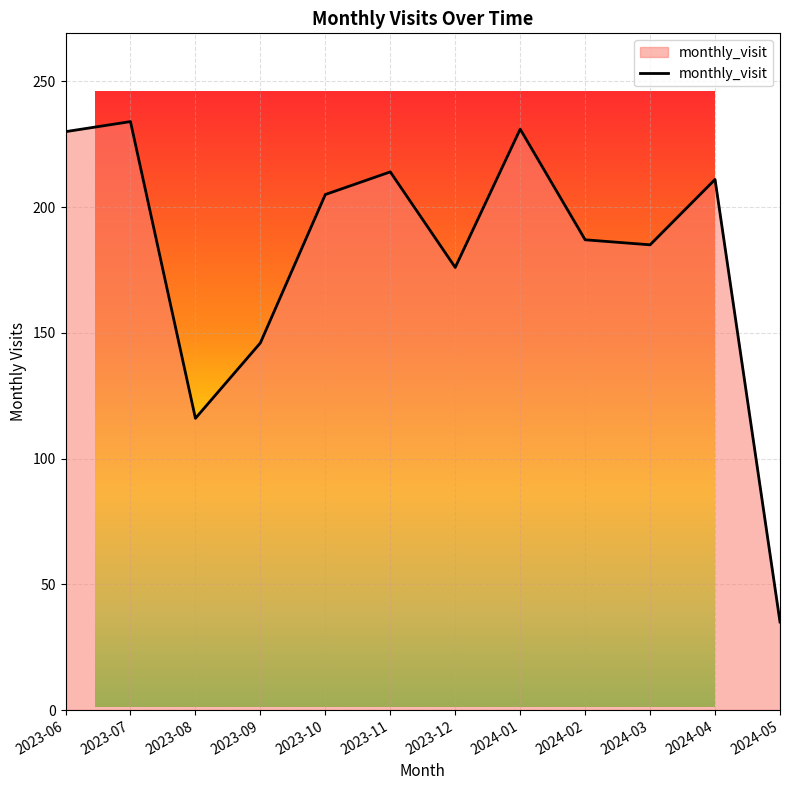

The value at 2024-03 is 274. True or false?

False